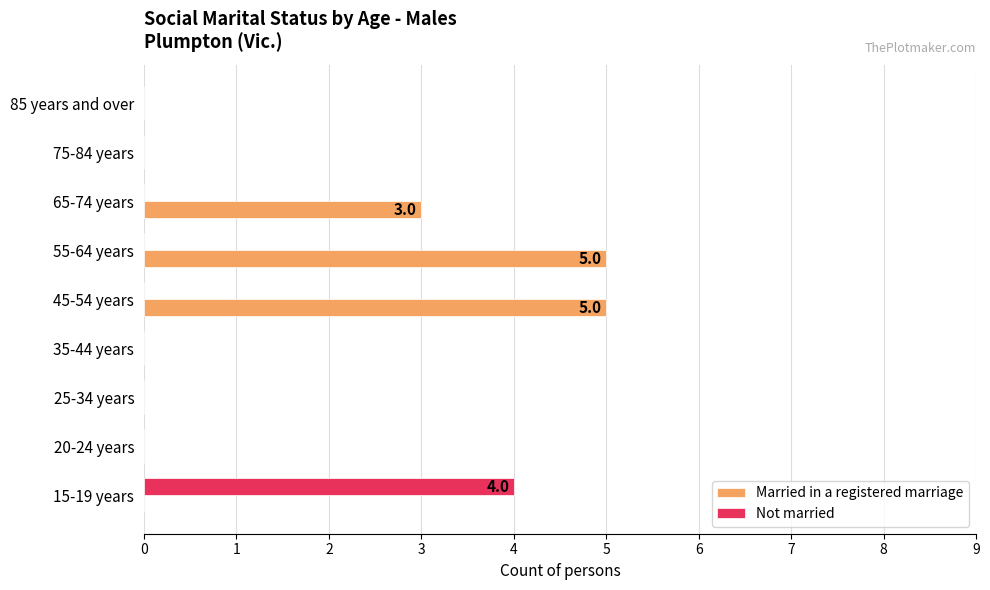

Which series has the largest total across all categories?

Married in a registered marriage